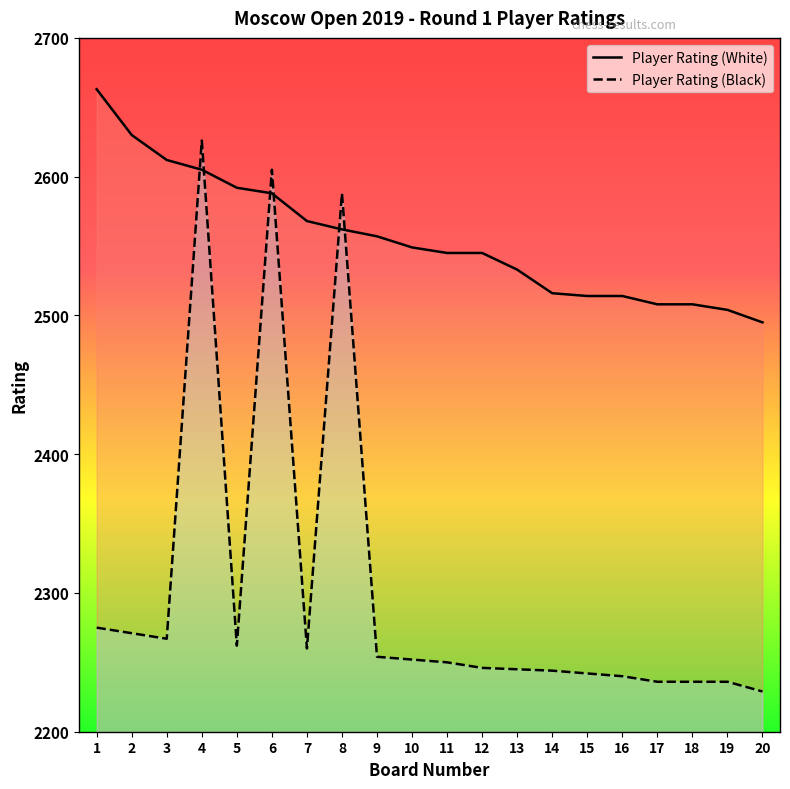

What are all the series names shown in the legend?

Player Rating (White), Player Rating (Black)